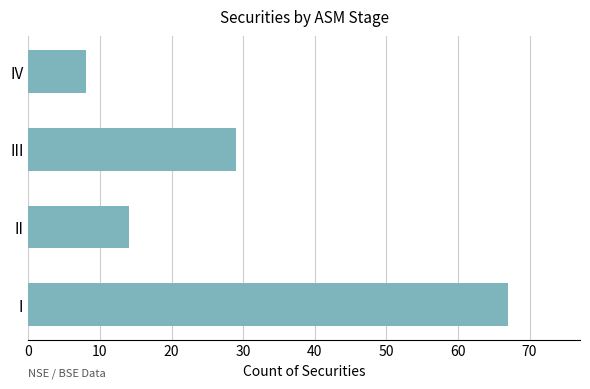

List the labels in order of value, largest first.

I, III, II, IV